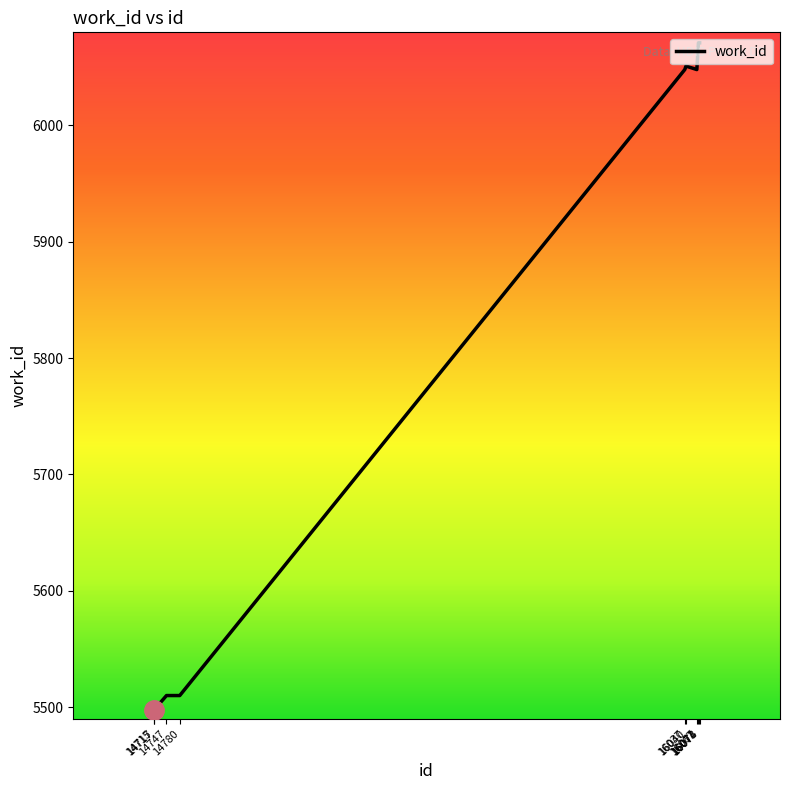

What is the approximate value at 14747, to the nearest 100?

5500